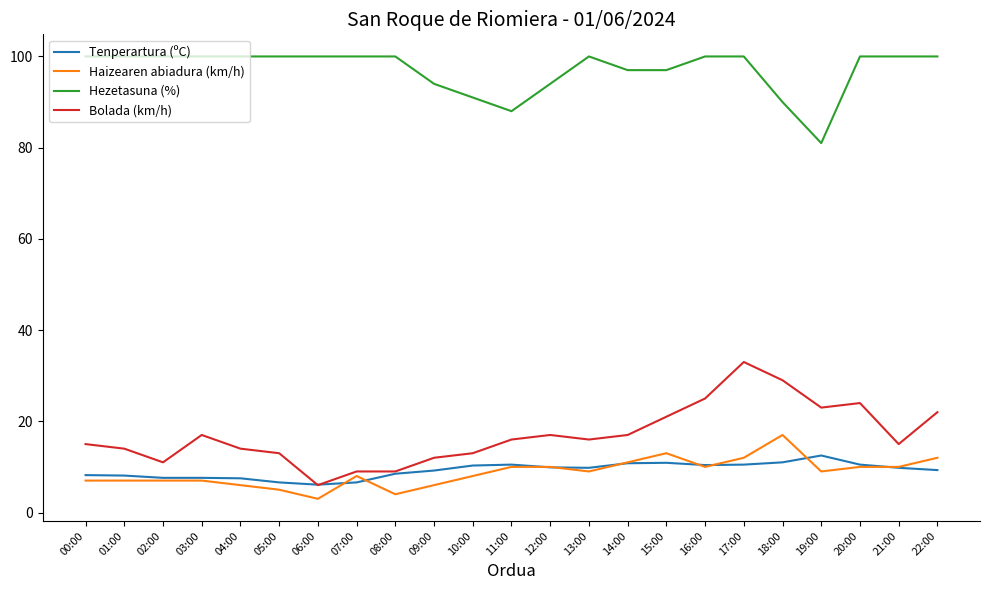

What is the difference between the maximum and second lowest values in the Haizearen abiadura (km/h) series?

13.0